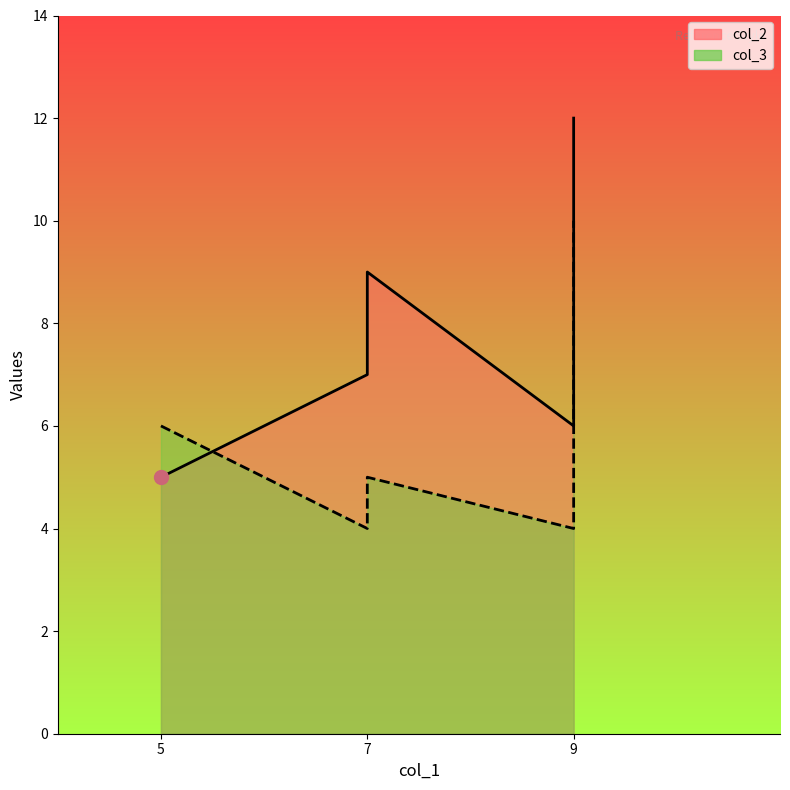

How many lines are shown in the chart?

2